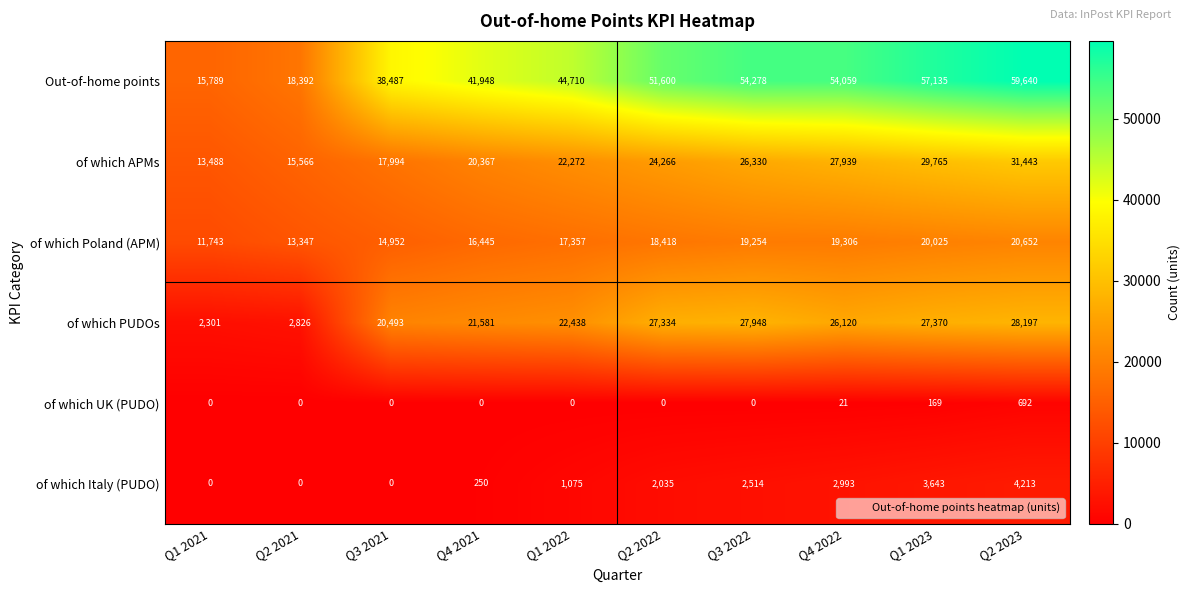

Rank the series by their maximum value, from lowest to highest.

of which UK (PUDO), of which Italy (PUDO), of which Poland (APM), of which PUDOs, of which APMs, Out-of-home points